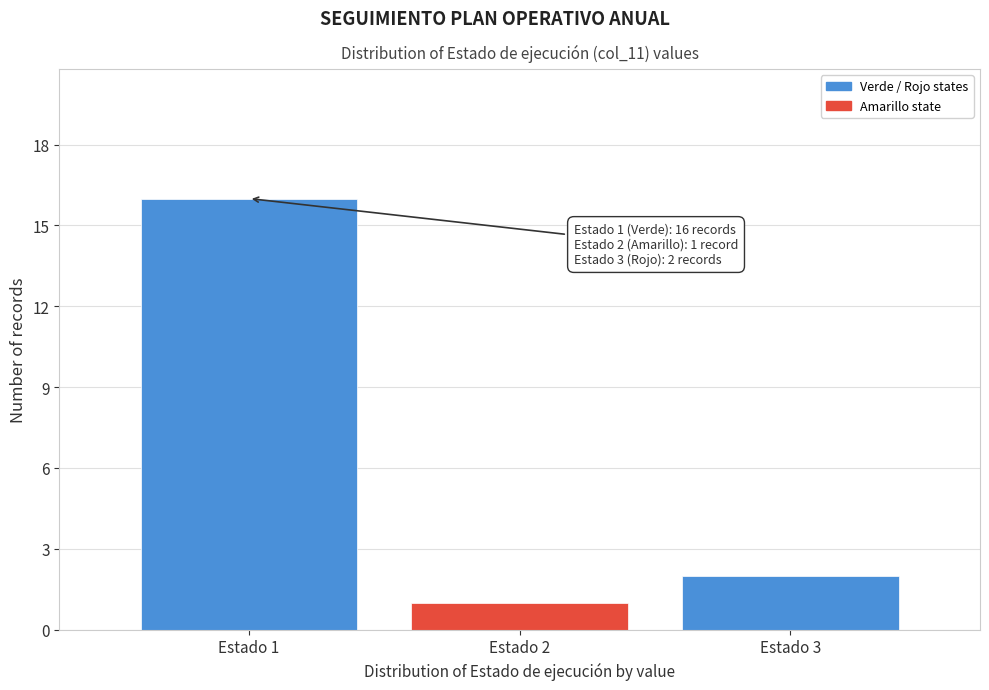

Which range on the x-axis has the tallest bar?

0.5 to 1.5